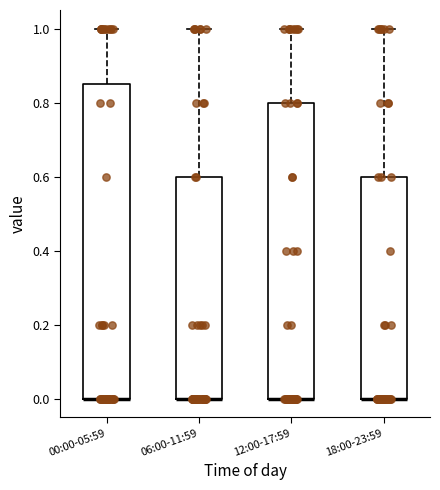

Reading left to right, transcribe this box plot: for each box, give where its median line is, the range the box spans, and where its two whiskers end, as read against the y-axis. The values are not printed on the chart, so give them approximately, as read against the axis.

00:00-05:59: median 0.00 (drawn on the box's lower edge), box 0.00 to 0.86, whiskers 0.00 to 1.00
06:00-11:59: median 0.00 (drawn on the box's lower edge), box 0.00 to 0.60, whiskers 0.00 to 1.00
12:00-17:59: median 0.00 (drawn on the box's lower edge), box 0.00 to 0.80, whiskers 0.00 to 1.00
18:00-23:59: median 0.00 (drawn on the box's lower edge), box 0.00 to 0.60, whiskers 0.00 to 1.00